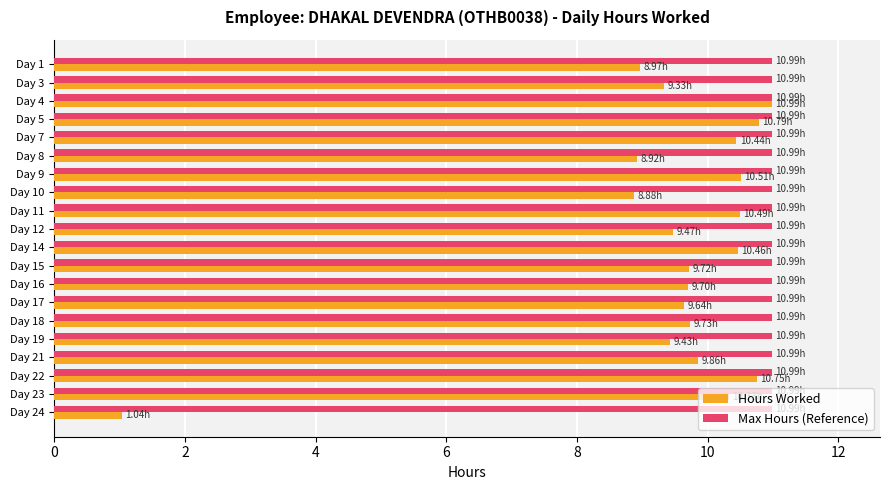

Which series has the widest spread of values?

Hours Worked